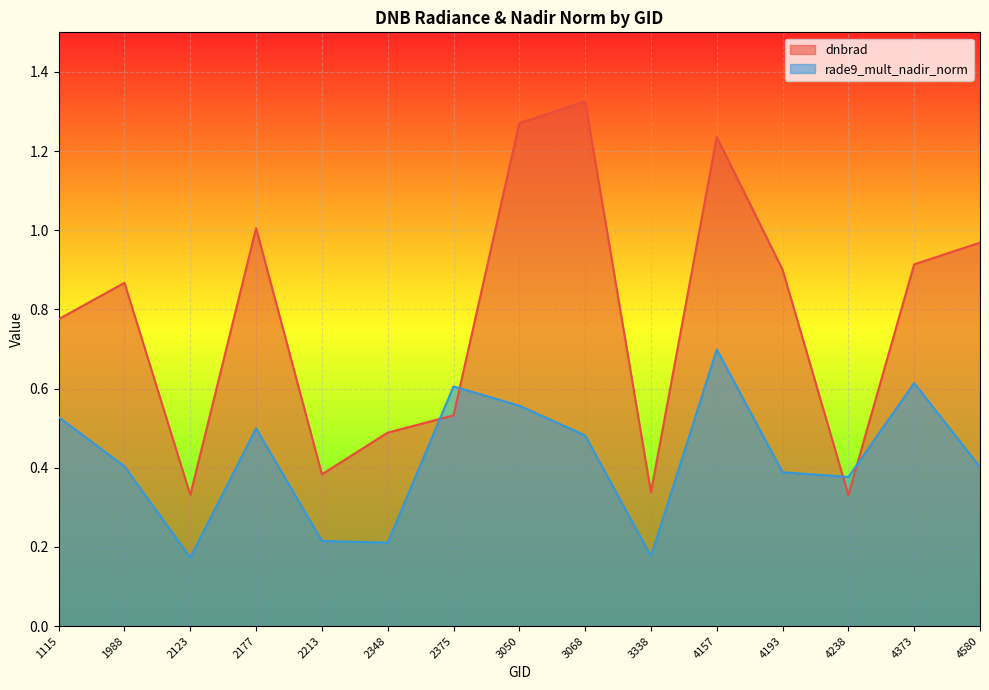

The dnbrad series shows 0.5 at 2375. True or false?

True